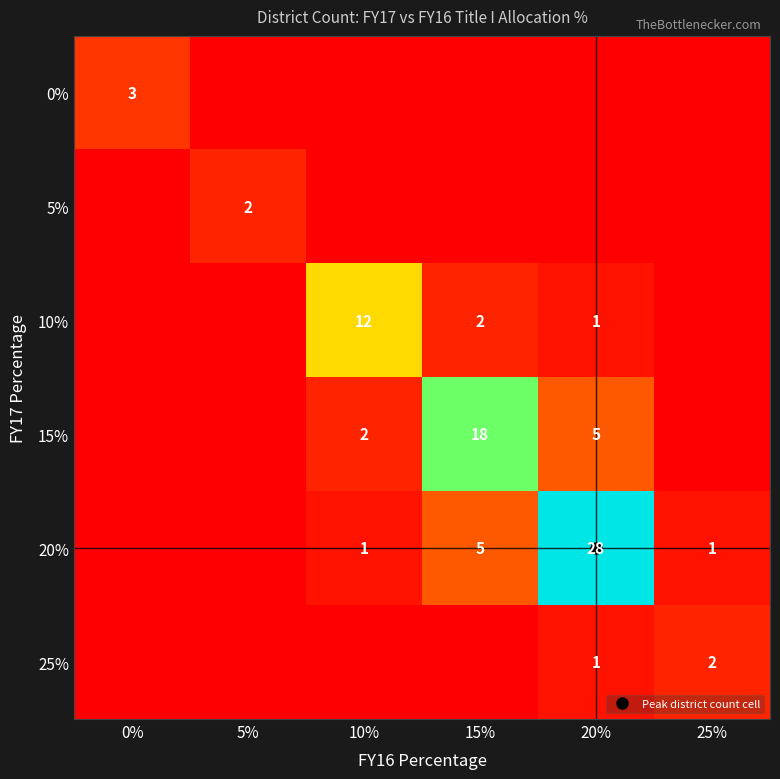

Rank the categories by 5% value from lowest to highest.

0%, 10%, 15%, 20%, 25%, 5%